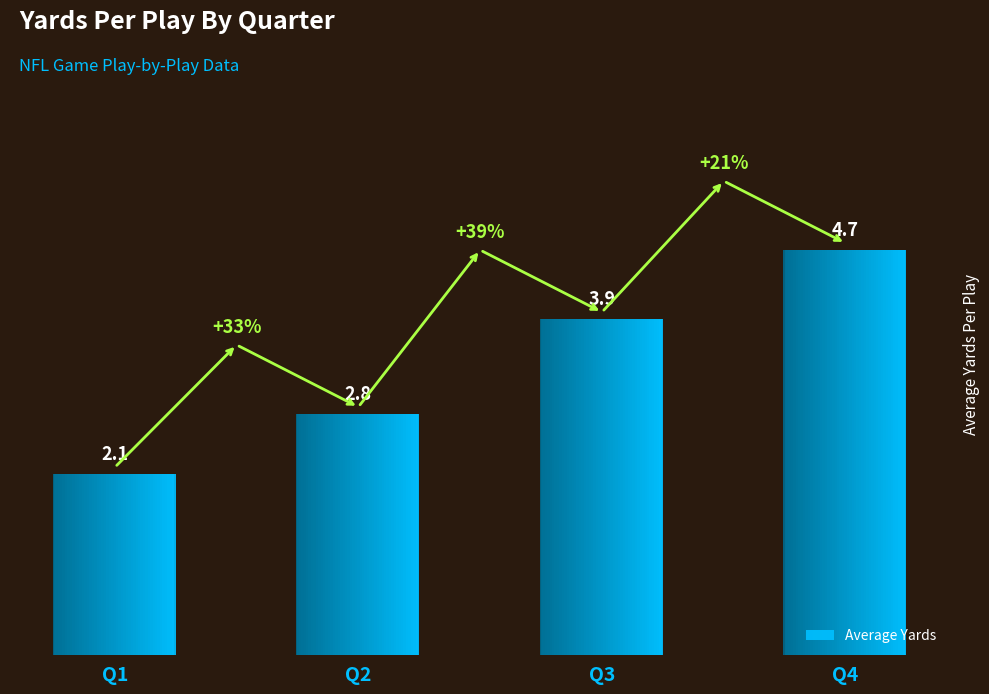

Which has a higher value, Q3 or Q4?

Q4